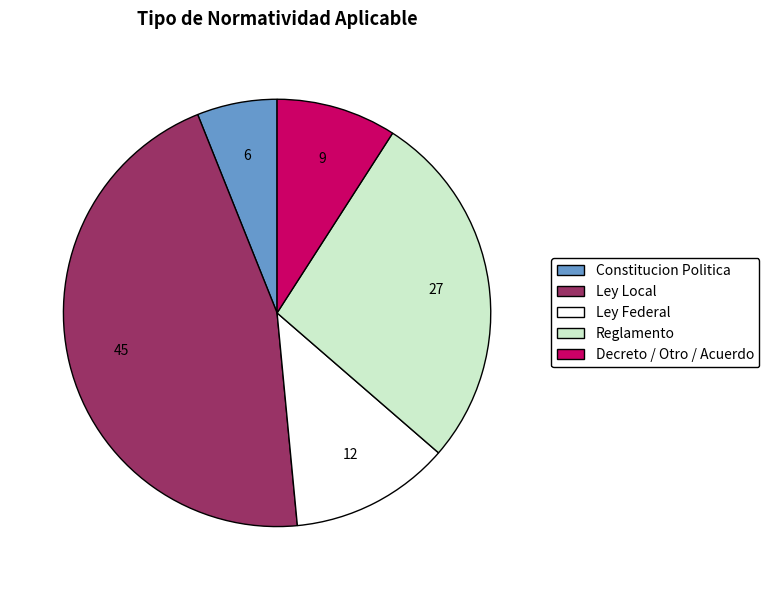

True or false: Ley Federal accounts for 12% of the total.

True